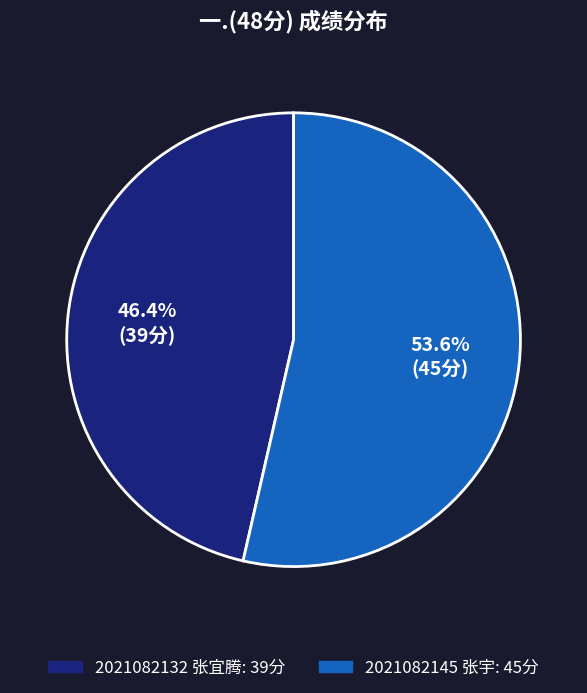

True or false: 2021082132 张宜腾 accounts for 46% of the total.

True